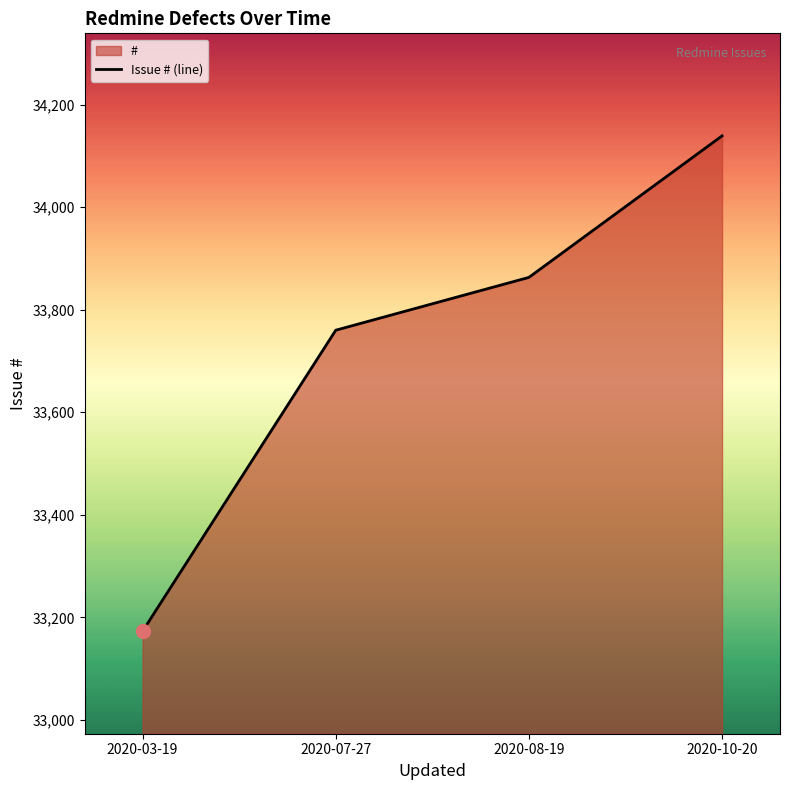

Reading left to right, list all the values displayed in this chart.

2020-03-19=33173	2020-07-27=33760	2020-08-19=33863	2020-10-20=34139